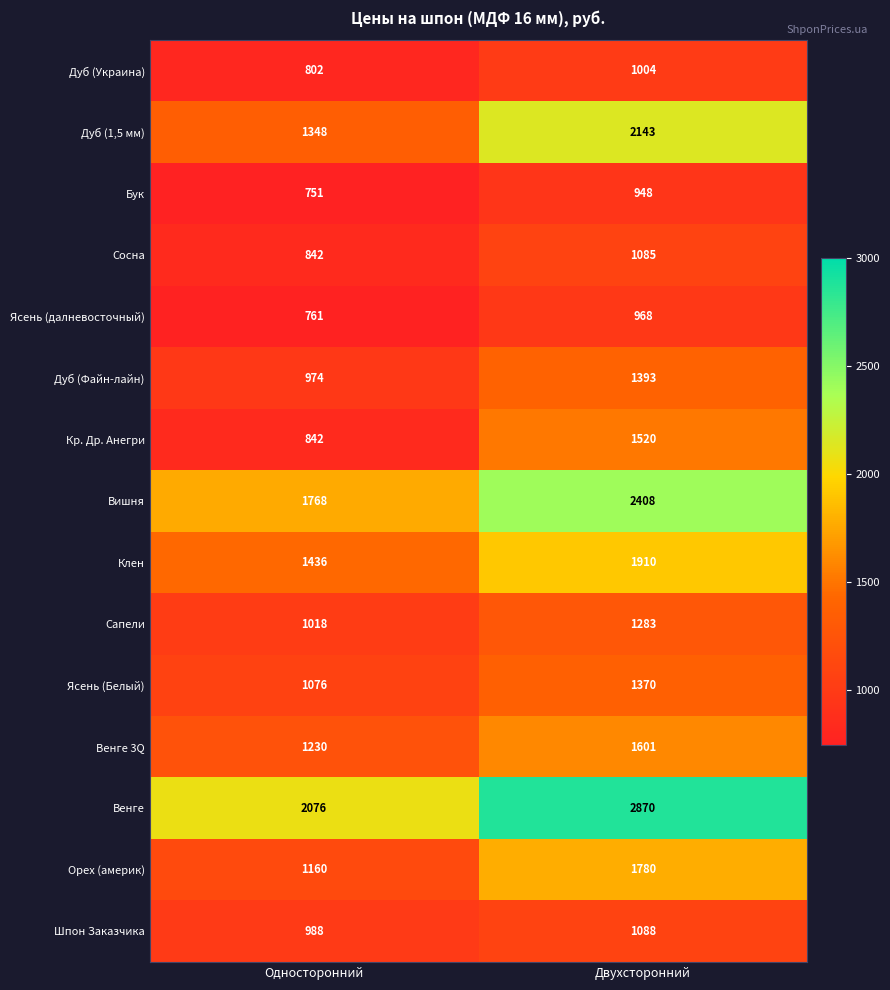

The Бук series shows 948 at Двухсторонний. True or false?

True